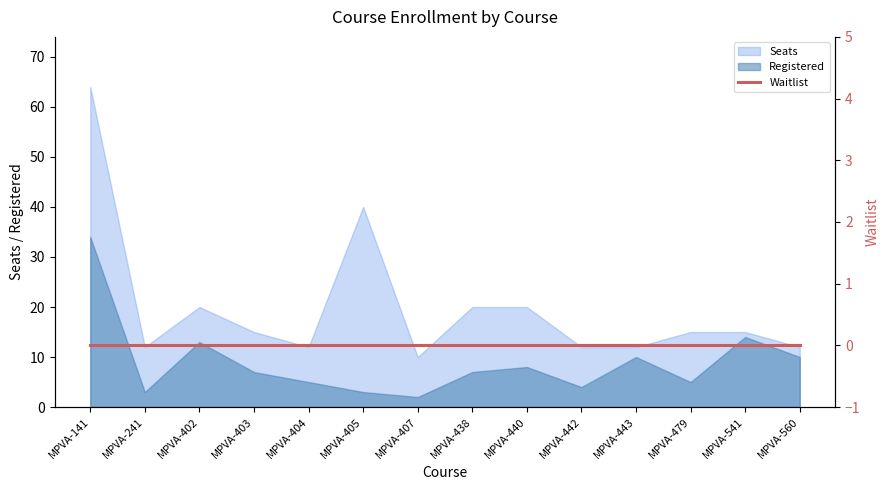

What is the approximate value of Seats at MPVA-141?

64